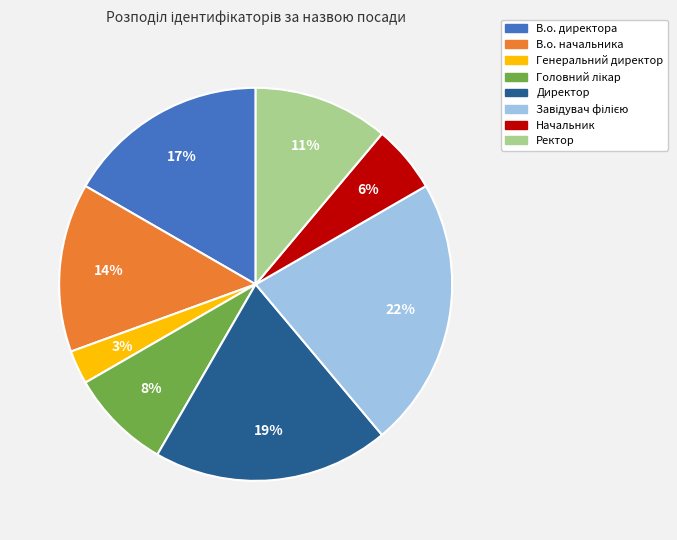

What percentage is the Ректор slice, to the nearest percent?

11%